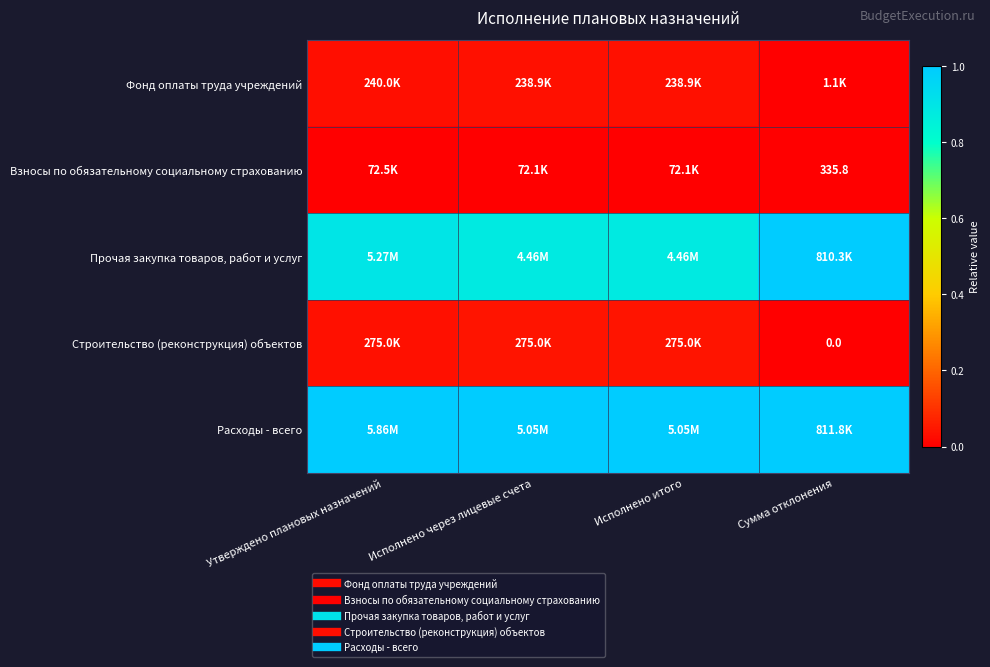

Which label corresponds to the largest value in the chart?

Утверждено плановых назначений